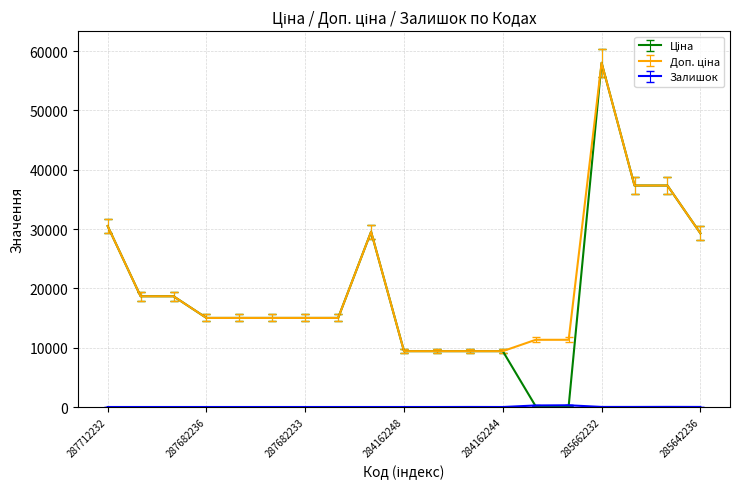

What is the greatest value displayed?

58037.0